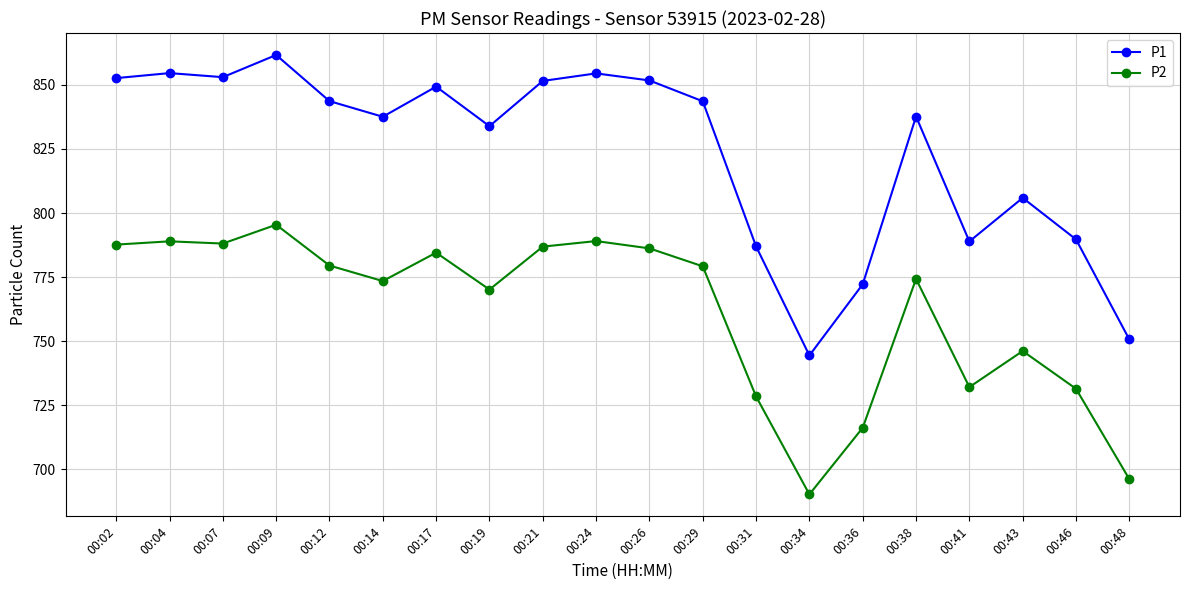

What value does the P1 series have at 00:43?

805.9